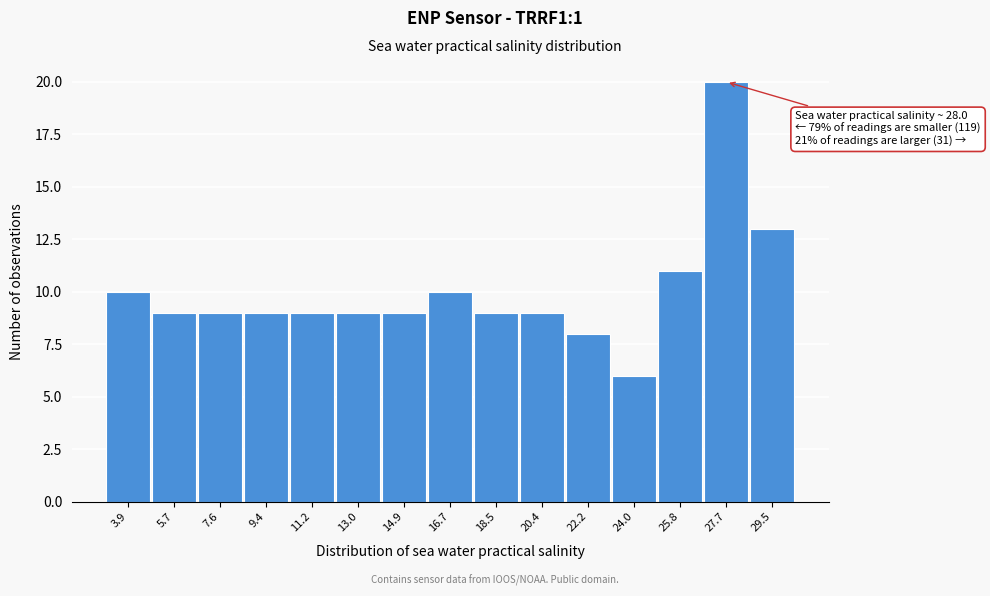

Reading left to right, transcribe all the data shown in this chart.

3.9=10	5.7=9	7.6=9	9.4=9	11.2=9	13.0=9	14.9=9	16.7=10	18.5=9	20.4=9	22.2=8	24.0=6	25.8=11	27.7=20	29.5=13